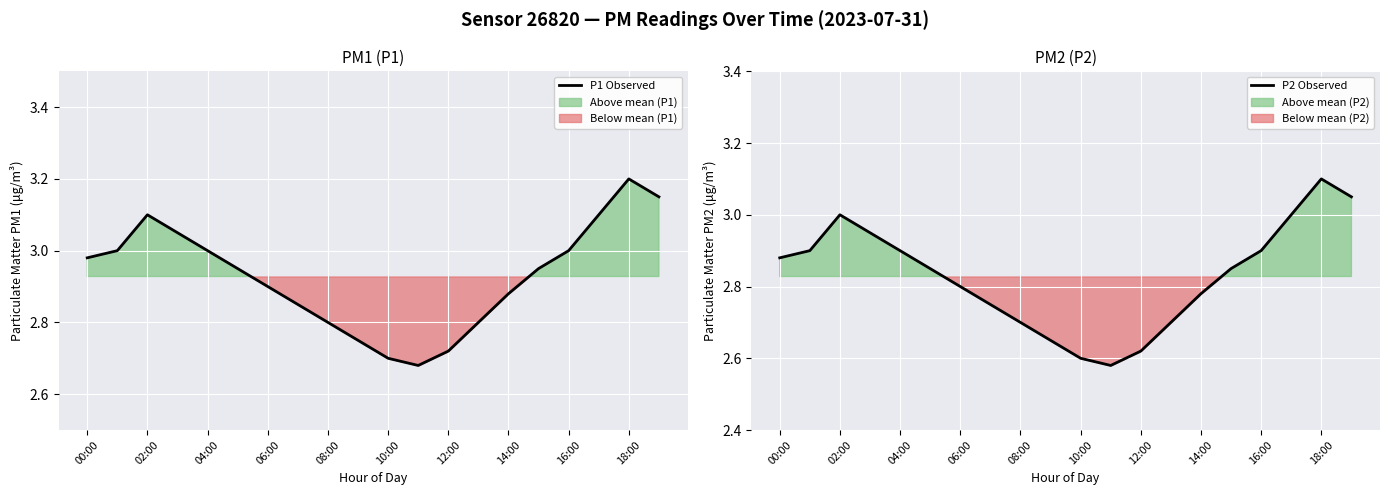

True or false: P1 Observed has a value of 3.1 at 02:00.

True